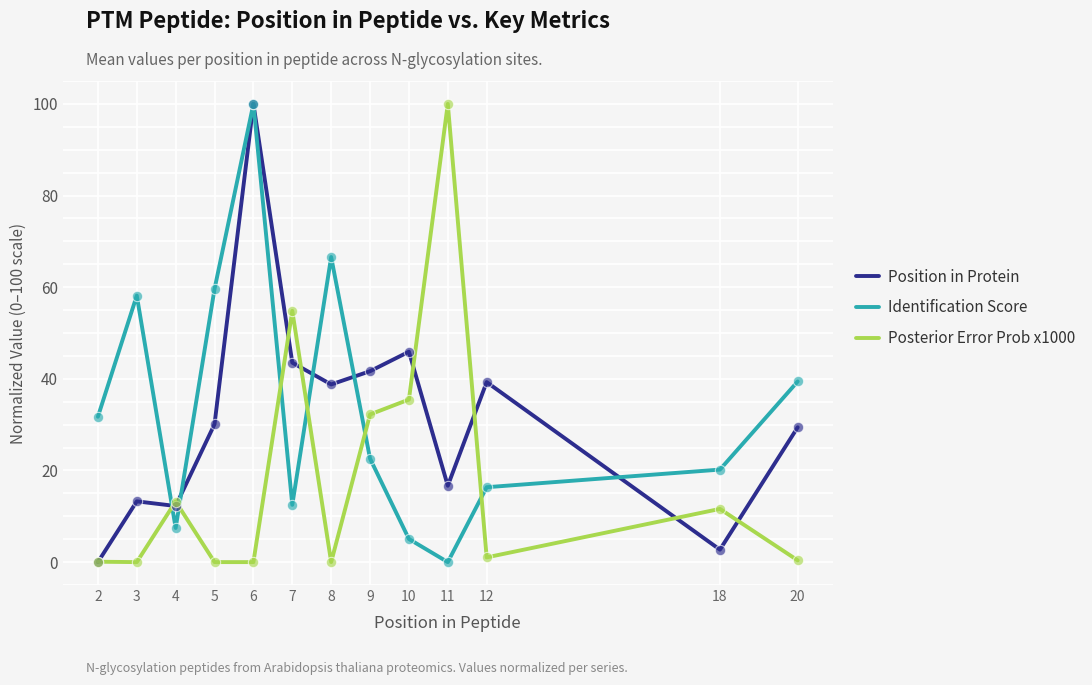

What are all the series names shown in the legend?

Position in Protein, Identification Score, Posterior Error Prob x1000